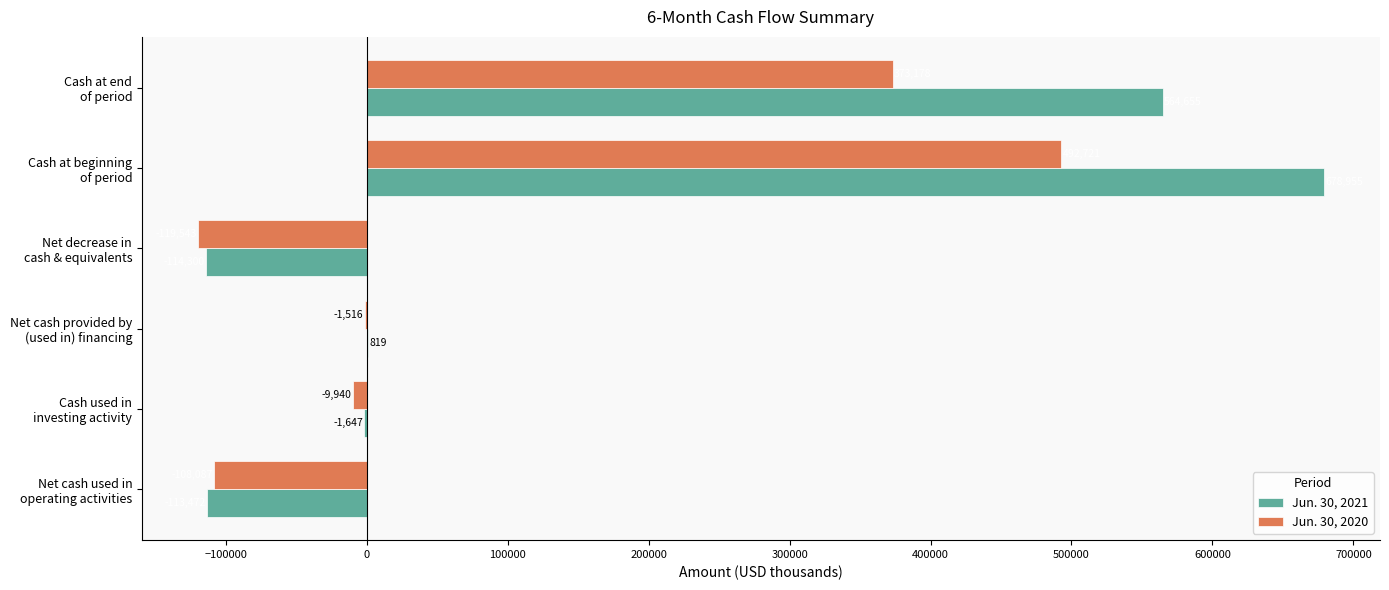

Which label corresponds to the largest value in the chart?

Cash at beginning
of period